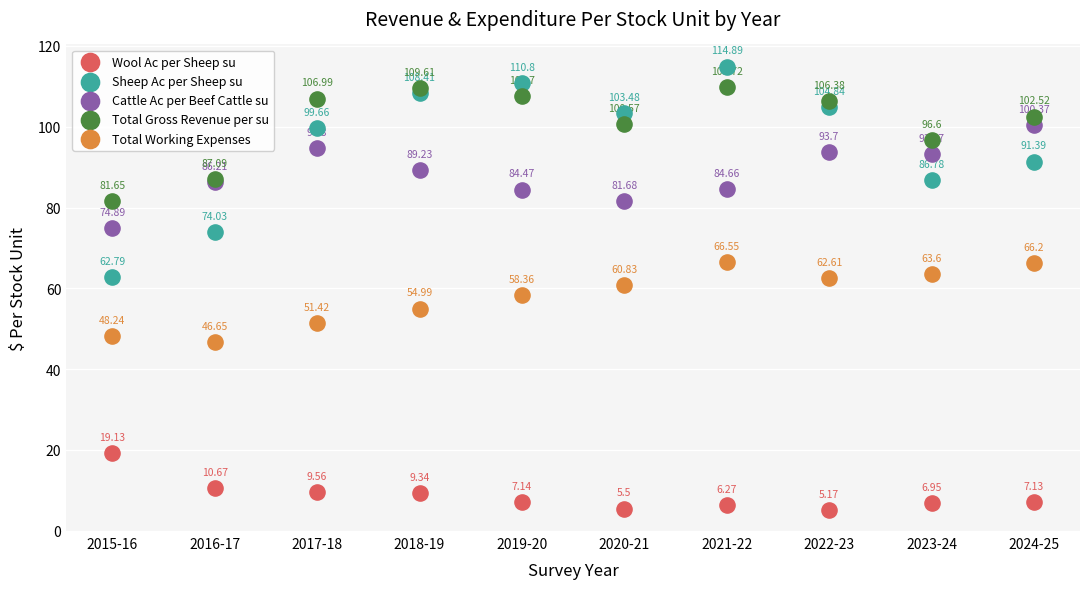

Which series has the widest spread of Y values?

Sheep Ac per Sheep su